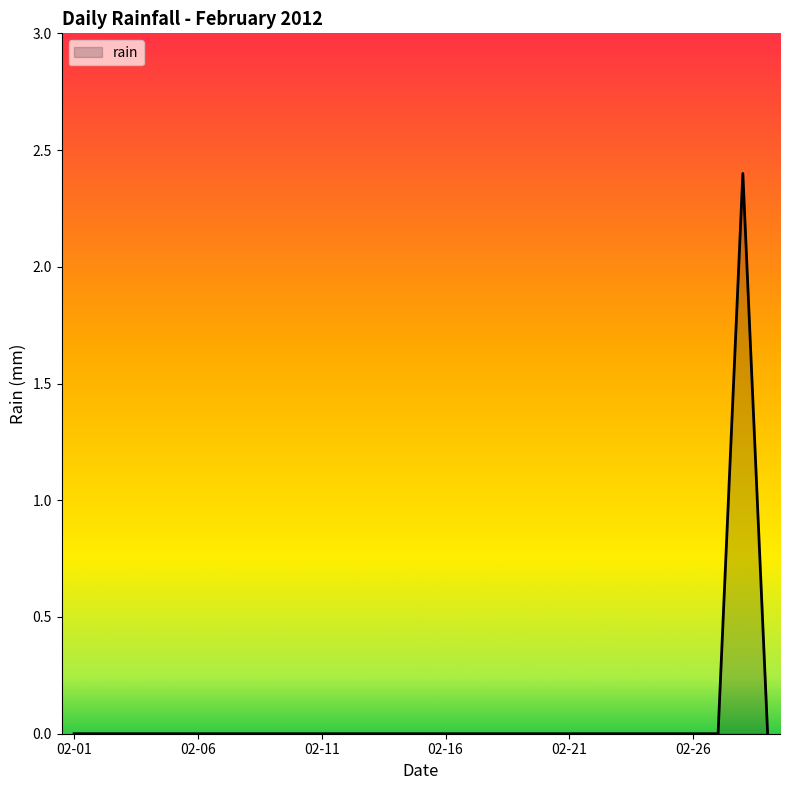

What is the difference between the maximum and minimum values?

2.4